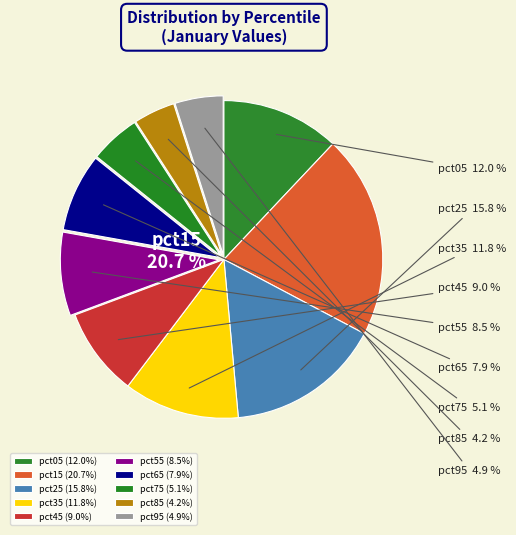

Combined, do pct55 and pct85 account for over 50%?

No